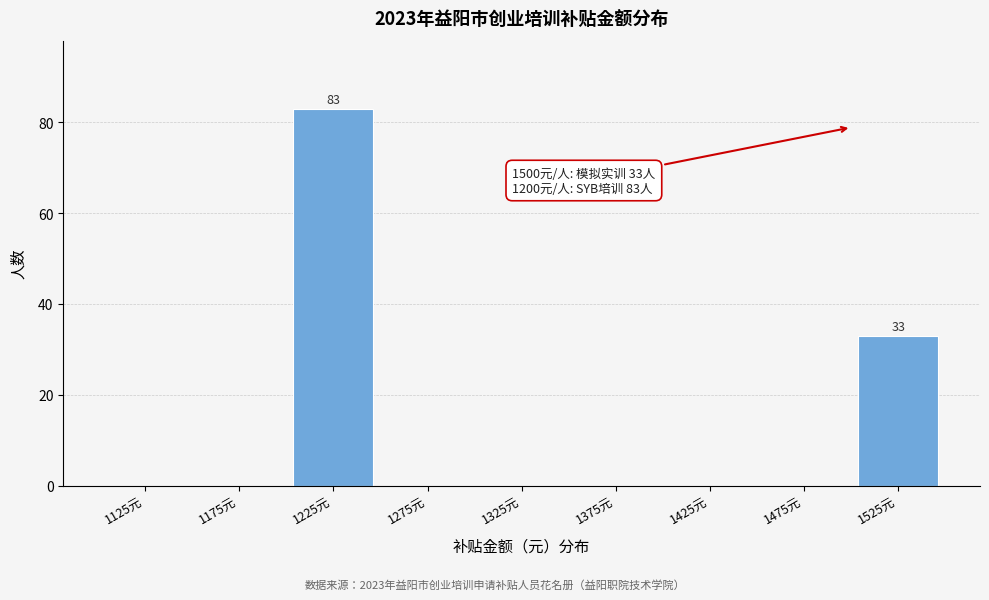

Reading left to right, extract all data points from this chart.

1125元=0	1175元=0	1225元=83	1275元=0	1325元=0	1375元=0	1425元=0	1475元=0	1525元=33